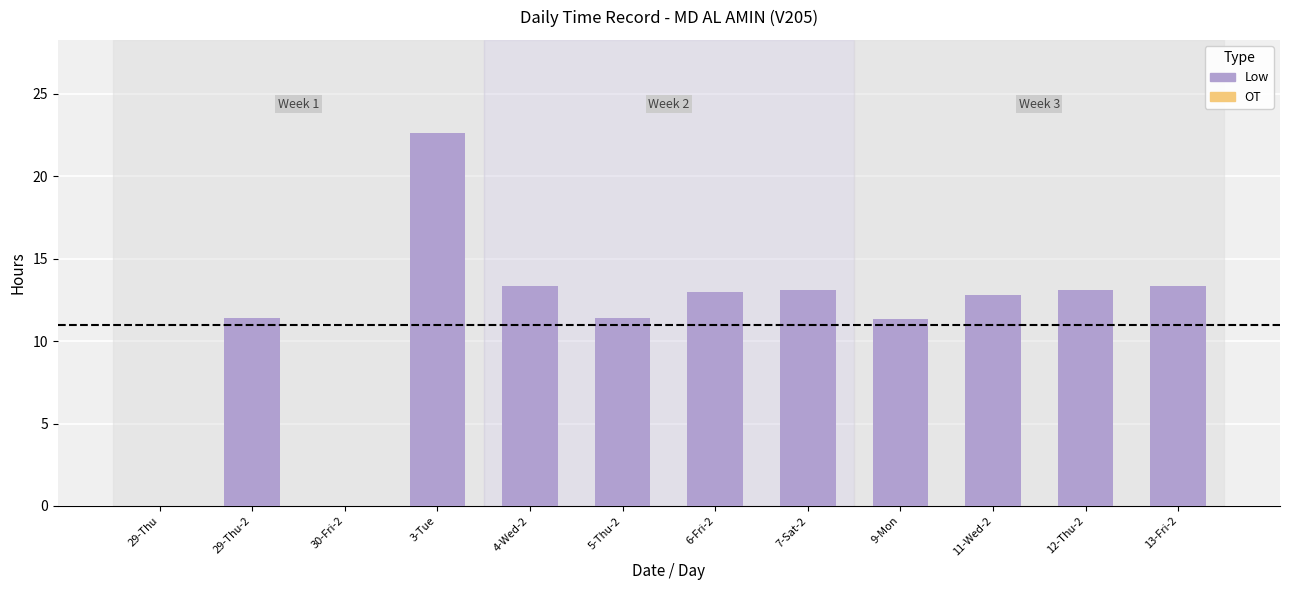

What is the sum of the values at 11-Wed-2 and 30-Fri-2?

12.8